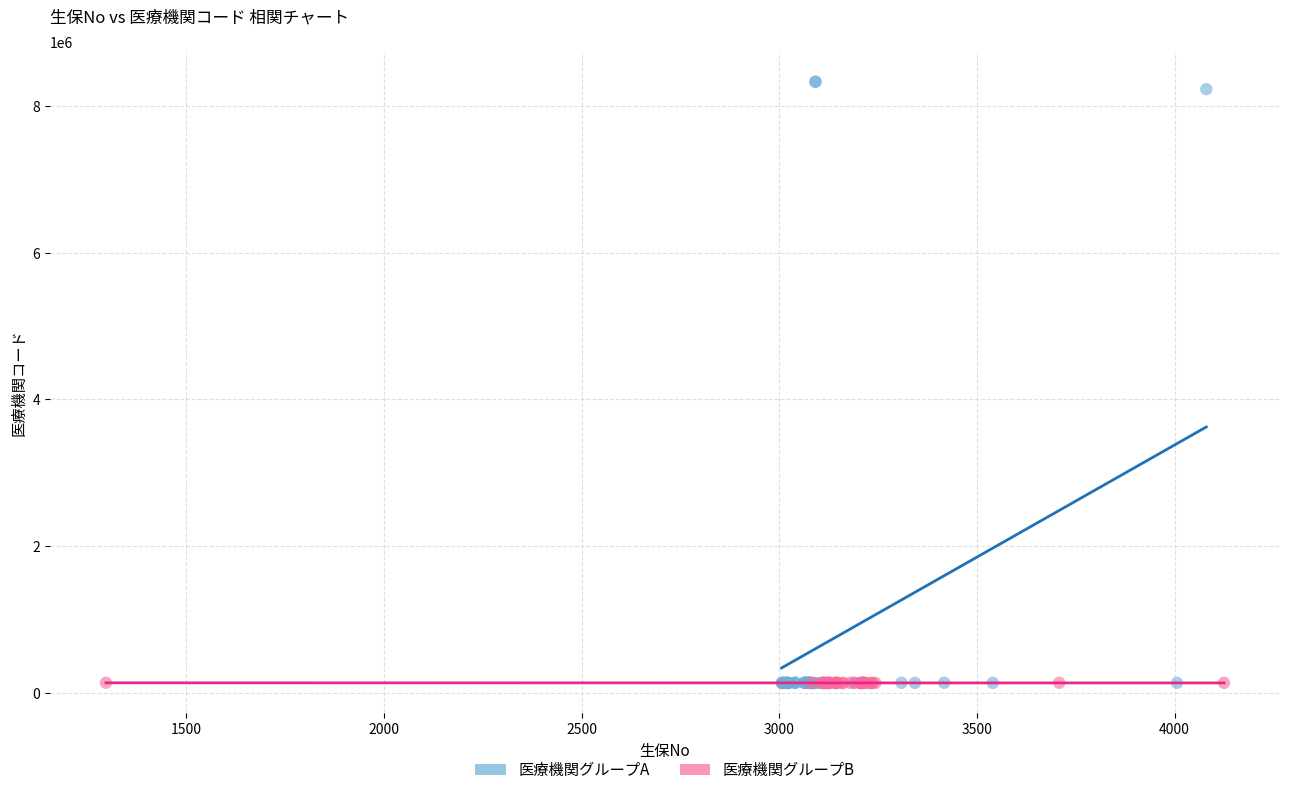

Which series contains the highest Y value?

医療機関グループA